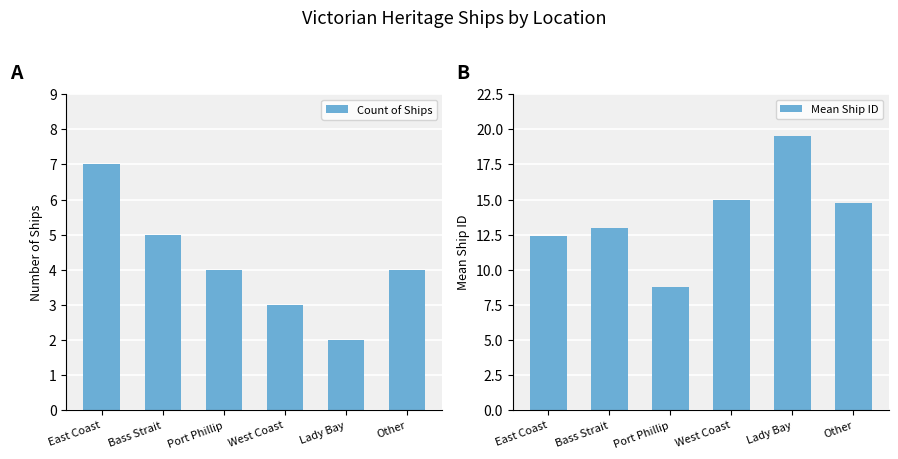

Which category has the highest value across all series?

Lady Bay